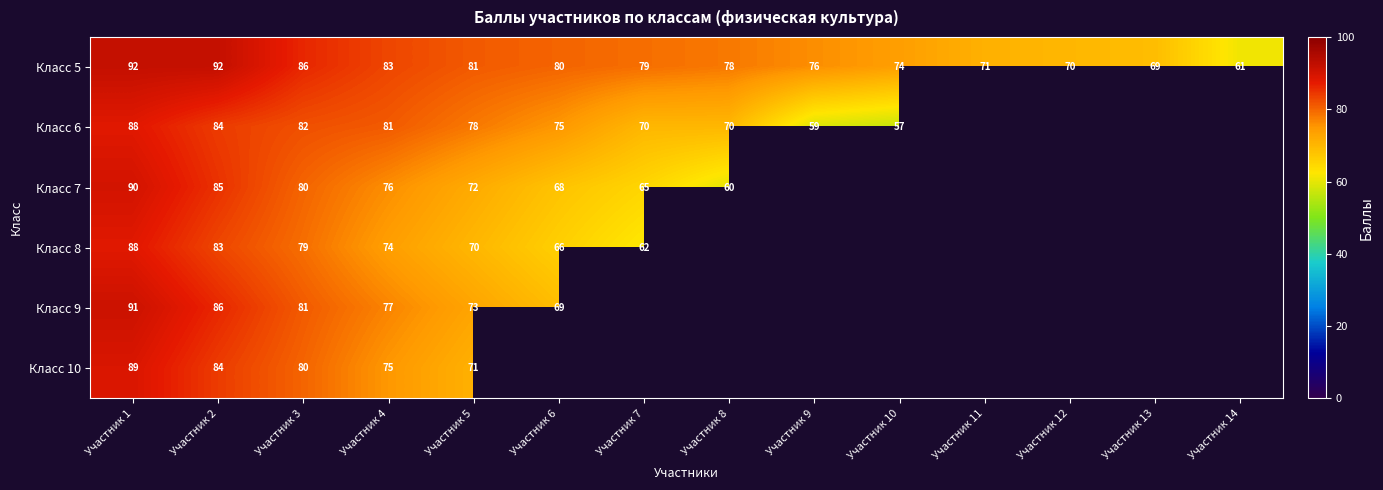

What is the difference between the highest and lowest values at Участник 3?

7